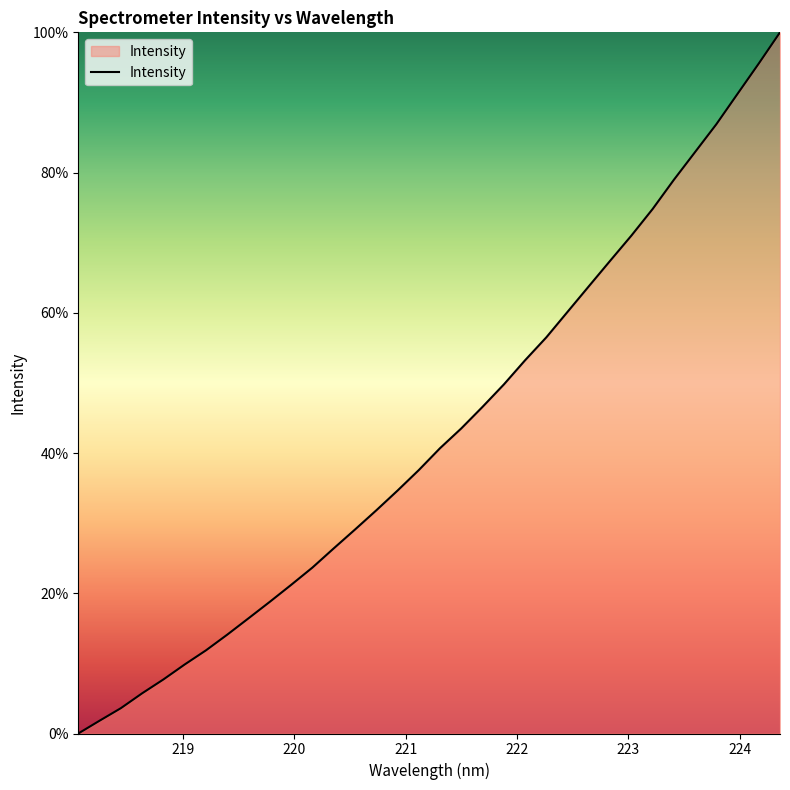

What is the greatest value displayed?

100.0